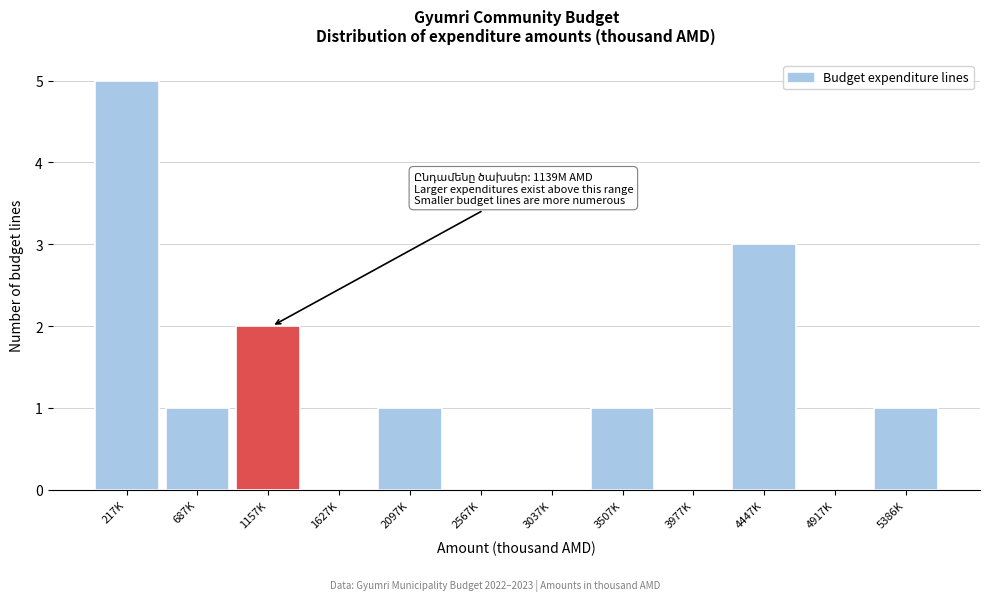

Reading left to right, list all the values displayed in this chart.

217K=5	687K=1	1157K=2	1627K=0	2097K=1	2567K=0	3037K=0	3507K=1	3977K=0	4447K=3	4917K=0	5386K=1